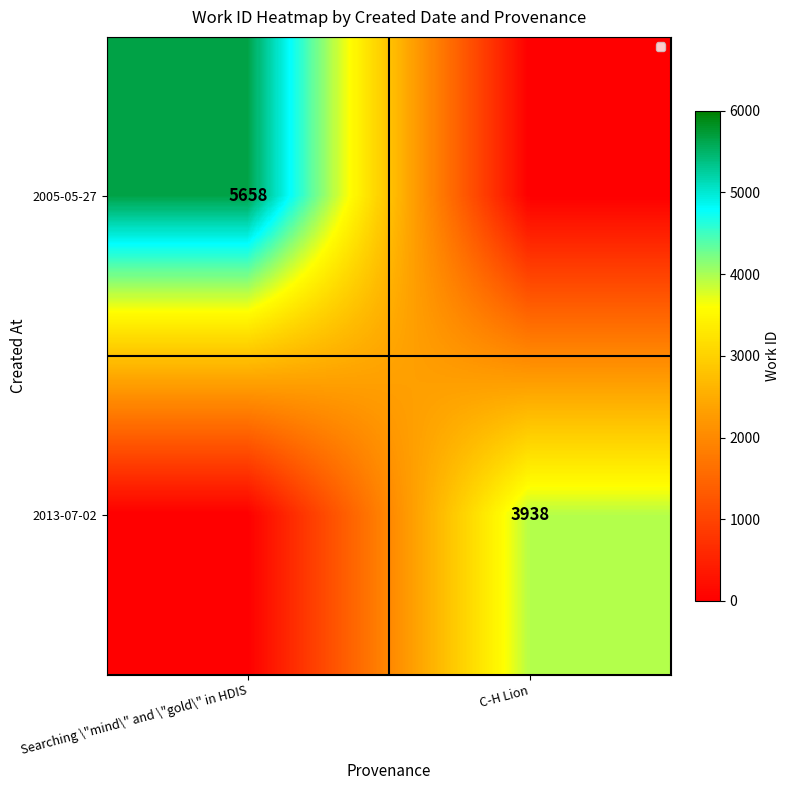

The value of 2005-05-27 at Searching \"mind\" and \"gold\" in HDIS is 7731. True or false?

False